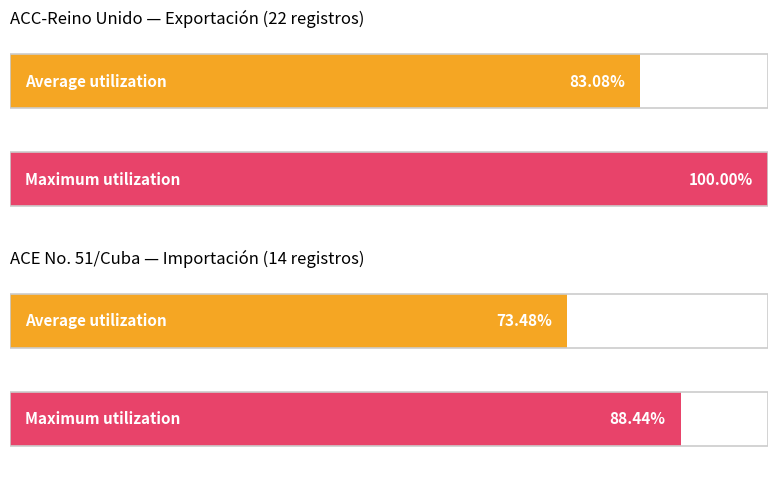

Is it true that Exportación equals 22 at 0?

True